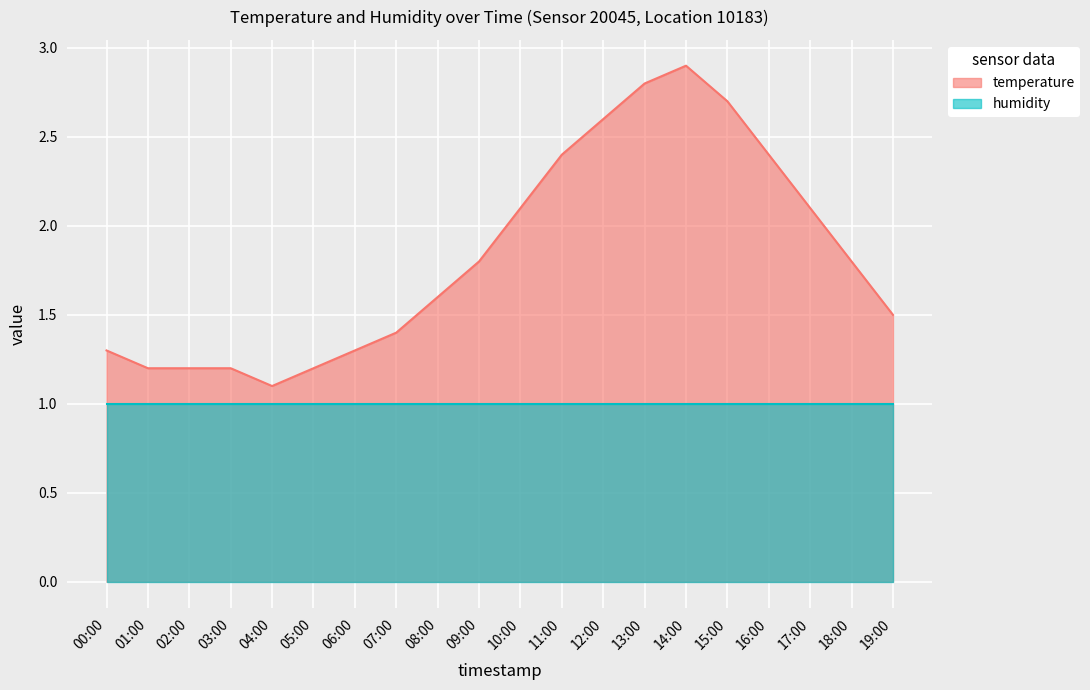

How many distinct data groups are displayed?

2